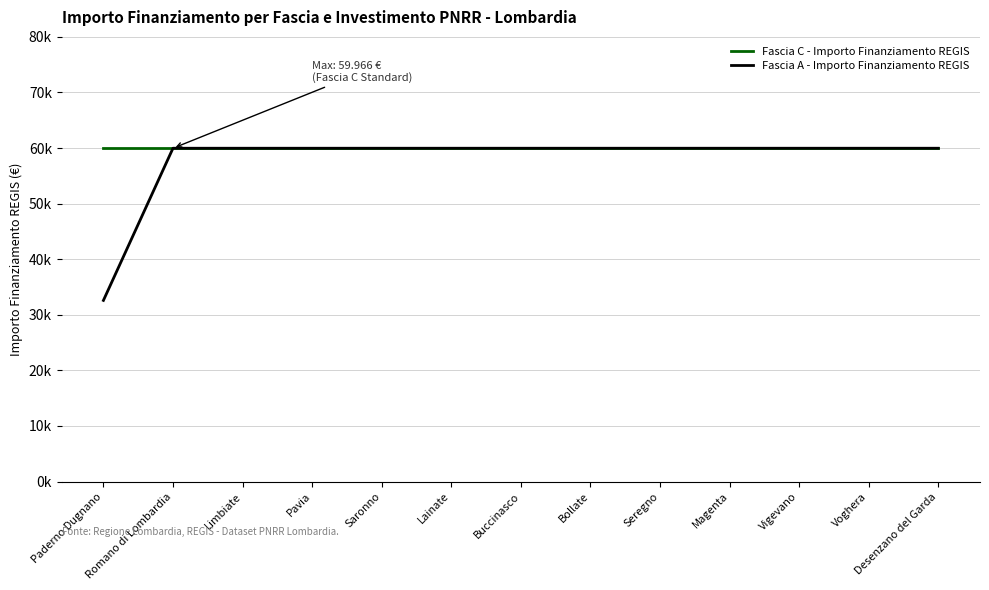

The value of Fascia A - Importo Finanziamento REGIS at Limbiate is 59966. True or false?

True